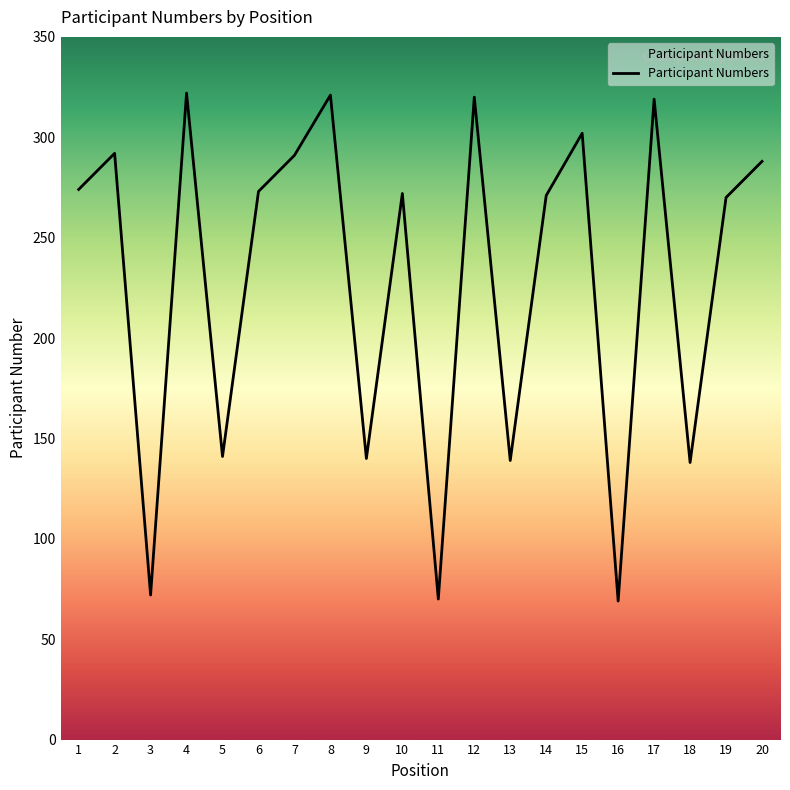

What is the minimum value shown in the chart?

69